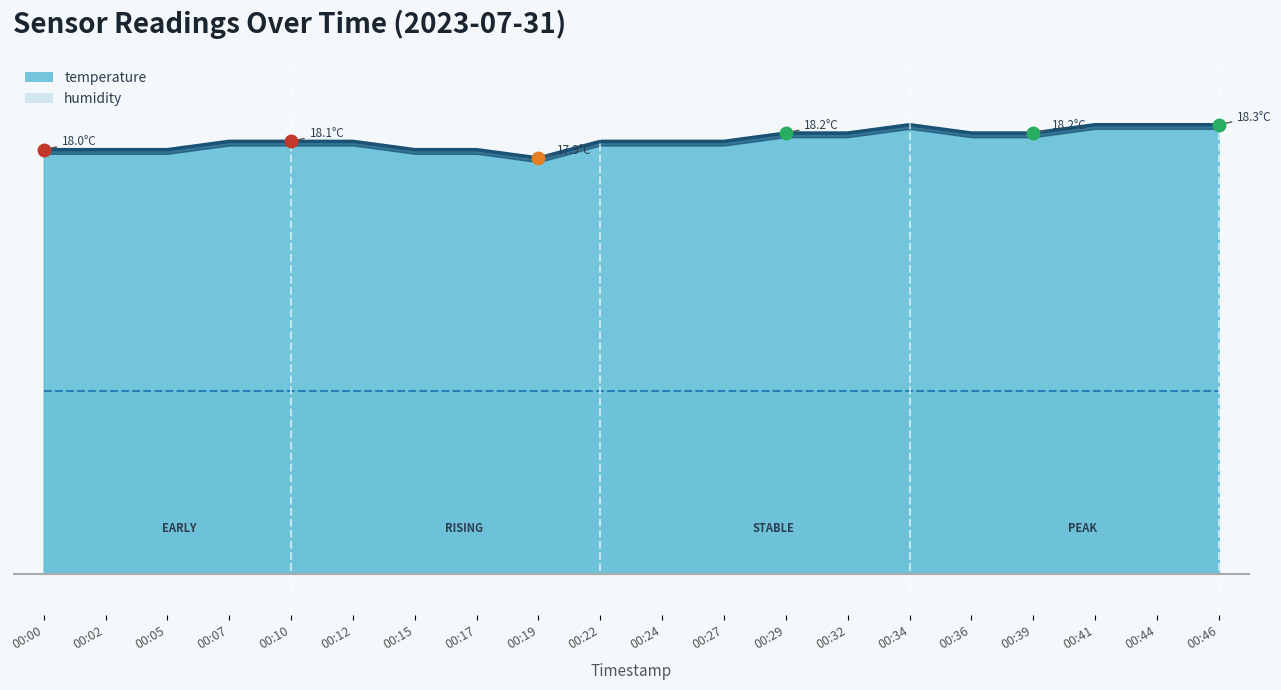

True or false: the data has more than 2 interior local peaks.

False